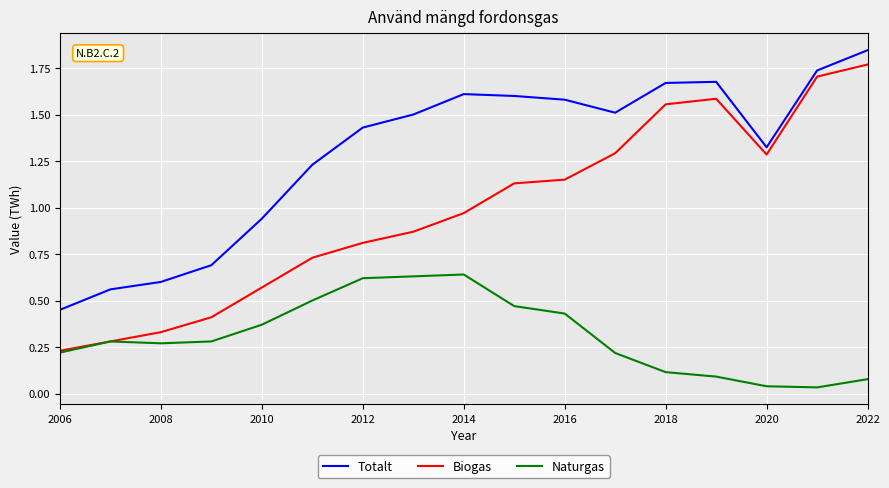

True or false: Totalt and Naturgas intersect in this chart.

False